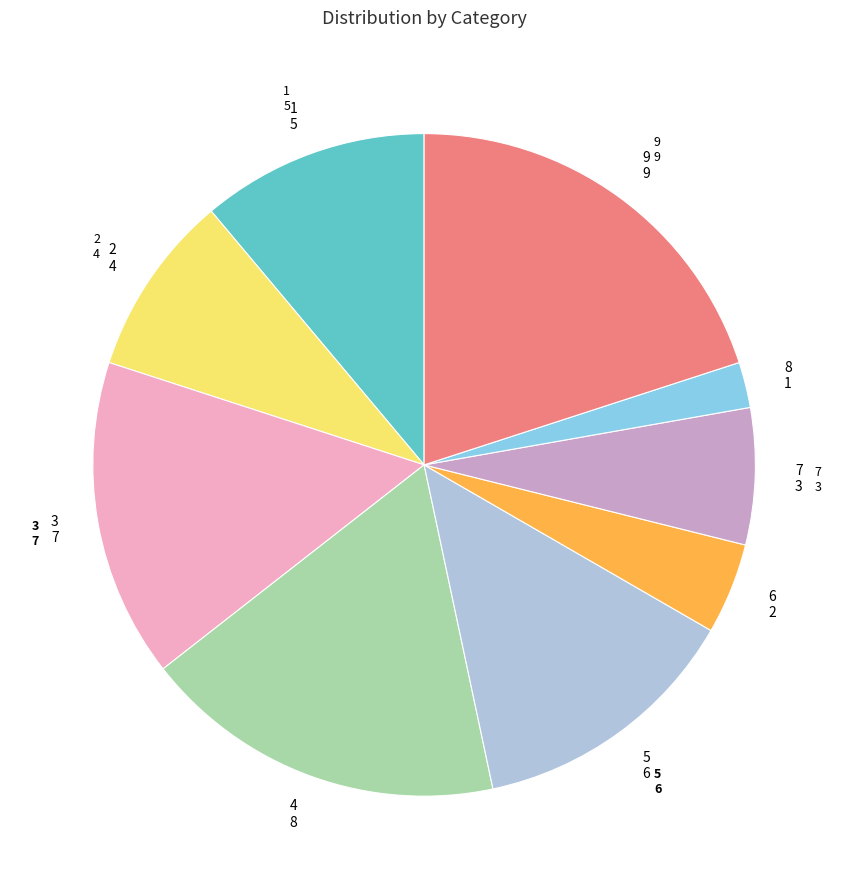

Rank the categories by value from lowest to highest.

8, 6, 7, 2, 1, 5, 3, 4, 9